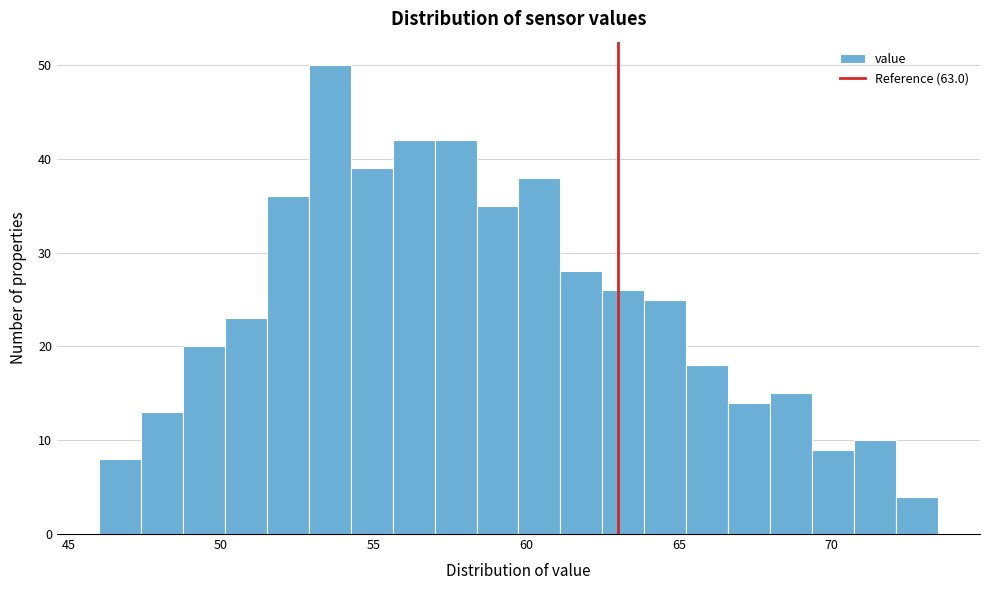

Read against the x-axis, roughly where is the centre of the tallest bar?

53.5